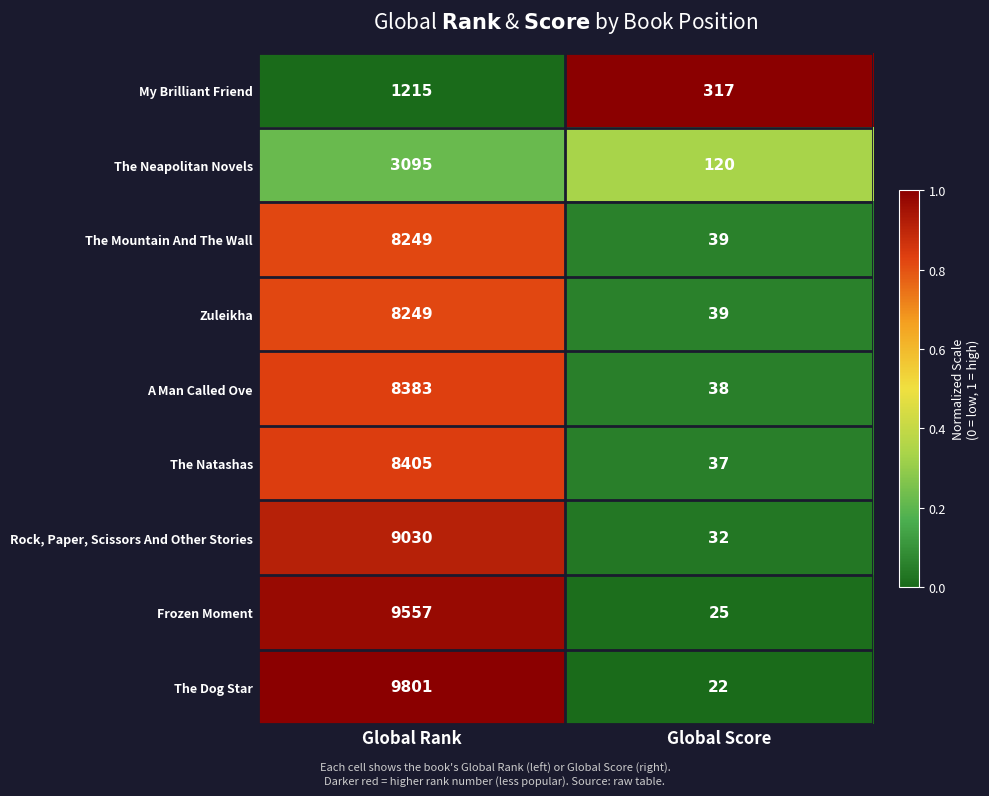

At which category is the sum across all series the highest?

Global Rank